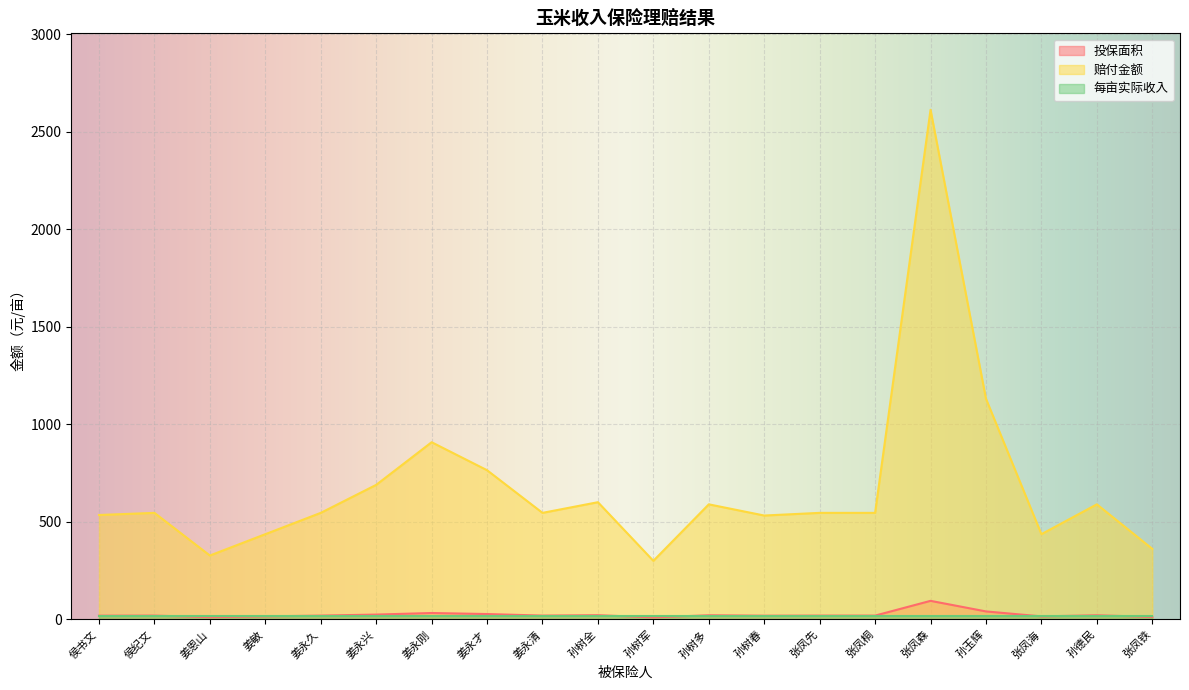

Where is the first local minimum for 赔付金额?

姜恩山